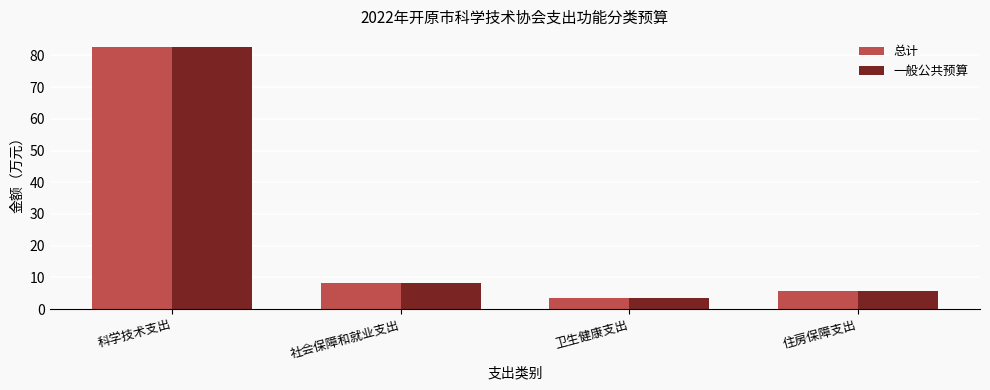

What is the average value of the 一般公共预算 series?

25.0